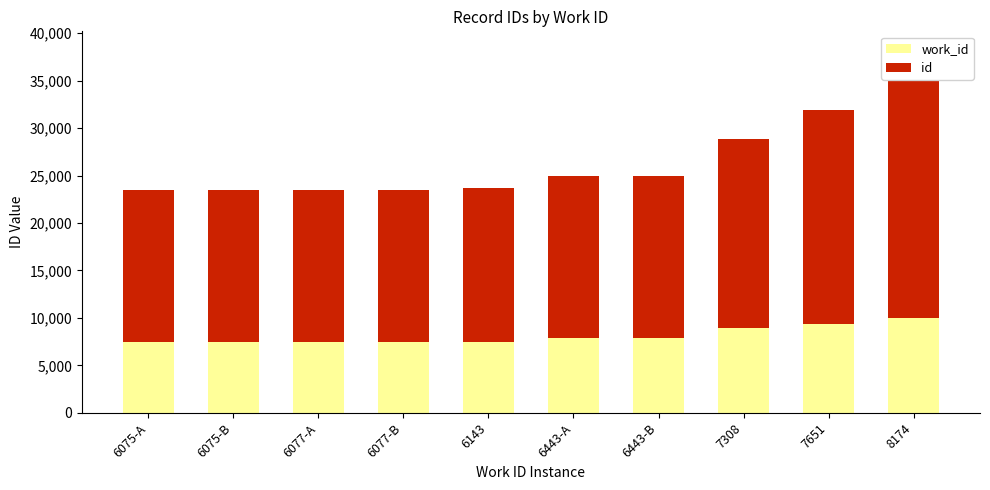

At which category is the sum across all series the highest?

8174